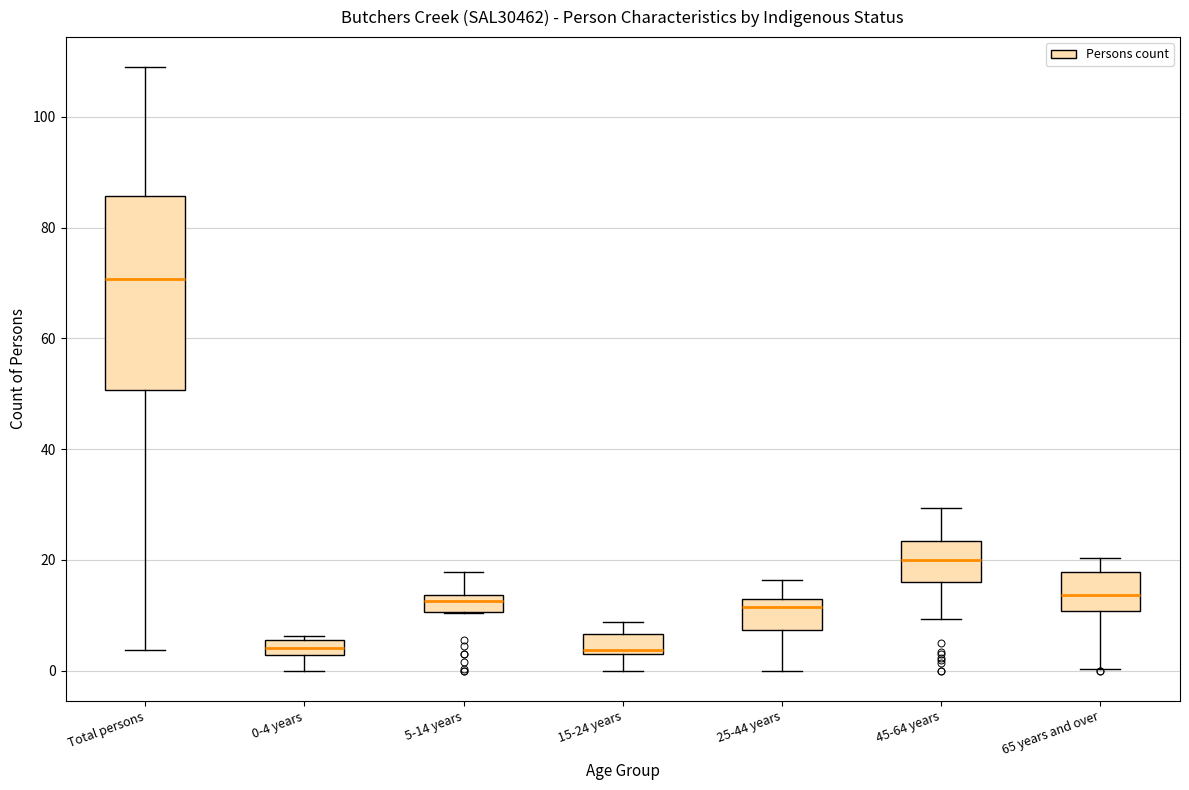

Which box is the tallest, from its lower edge to its upper edge?

Total persons